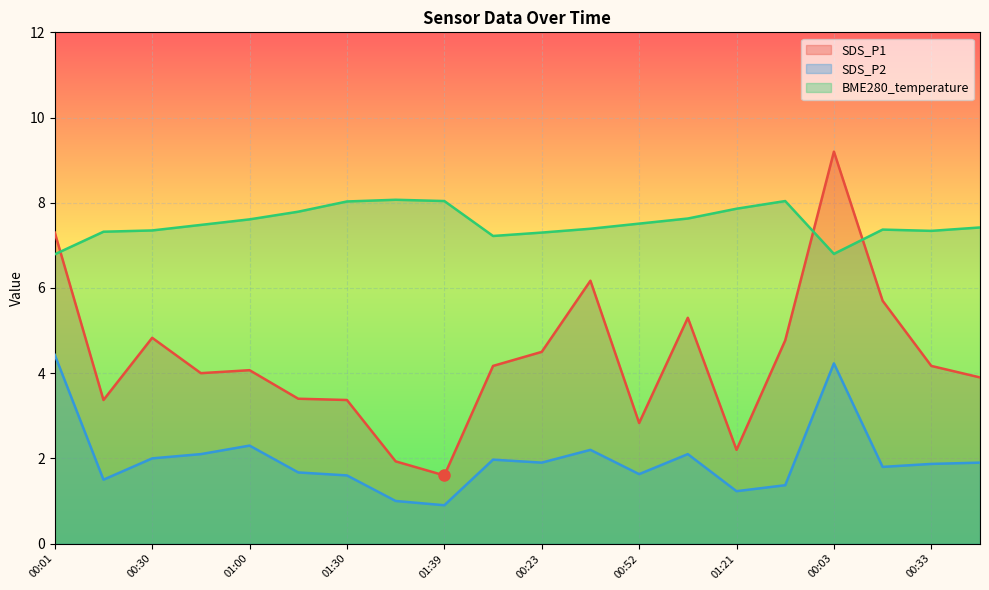

List the labels in order of SDS_P1 value, smallest first.

01:39, 01:36, 01:21, 00:52, 00:16, 01:30, 01:15, 00:47, 00:45, 01:00, 00:08, 00:33, 00:23, 01:34, 00:30, 01:07, 00:18, 00:37, 00:01, 00:03